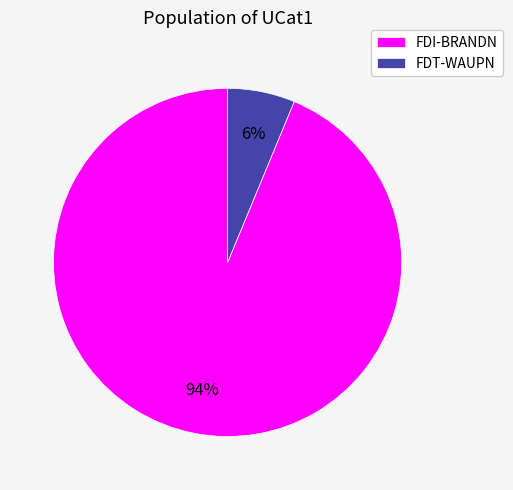

Is FDT-WAUPN the majority of the pie?

No